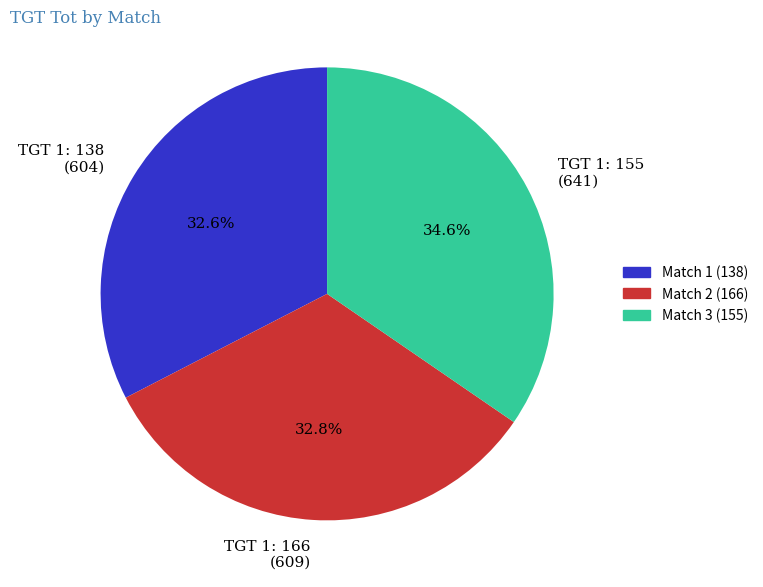

Which category has the biggest portion of the pie?

TGT 1: 155 (641)